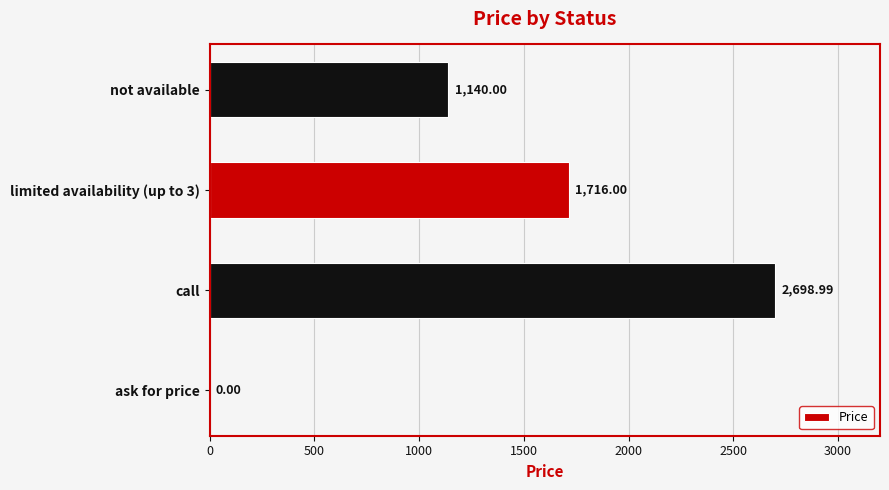

What is the sum of the values at ask for price and not available?

1140.0